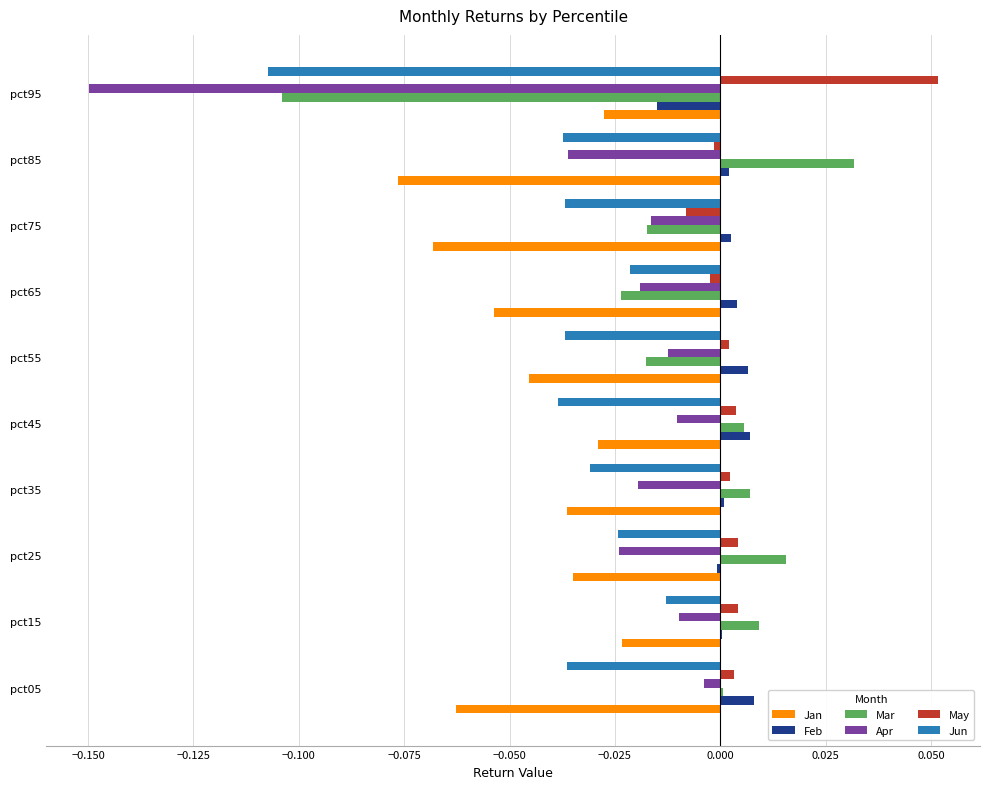

The value of Feb at pct75 is 0.0. True or false?

True